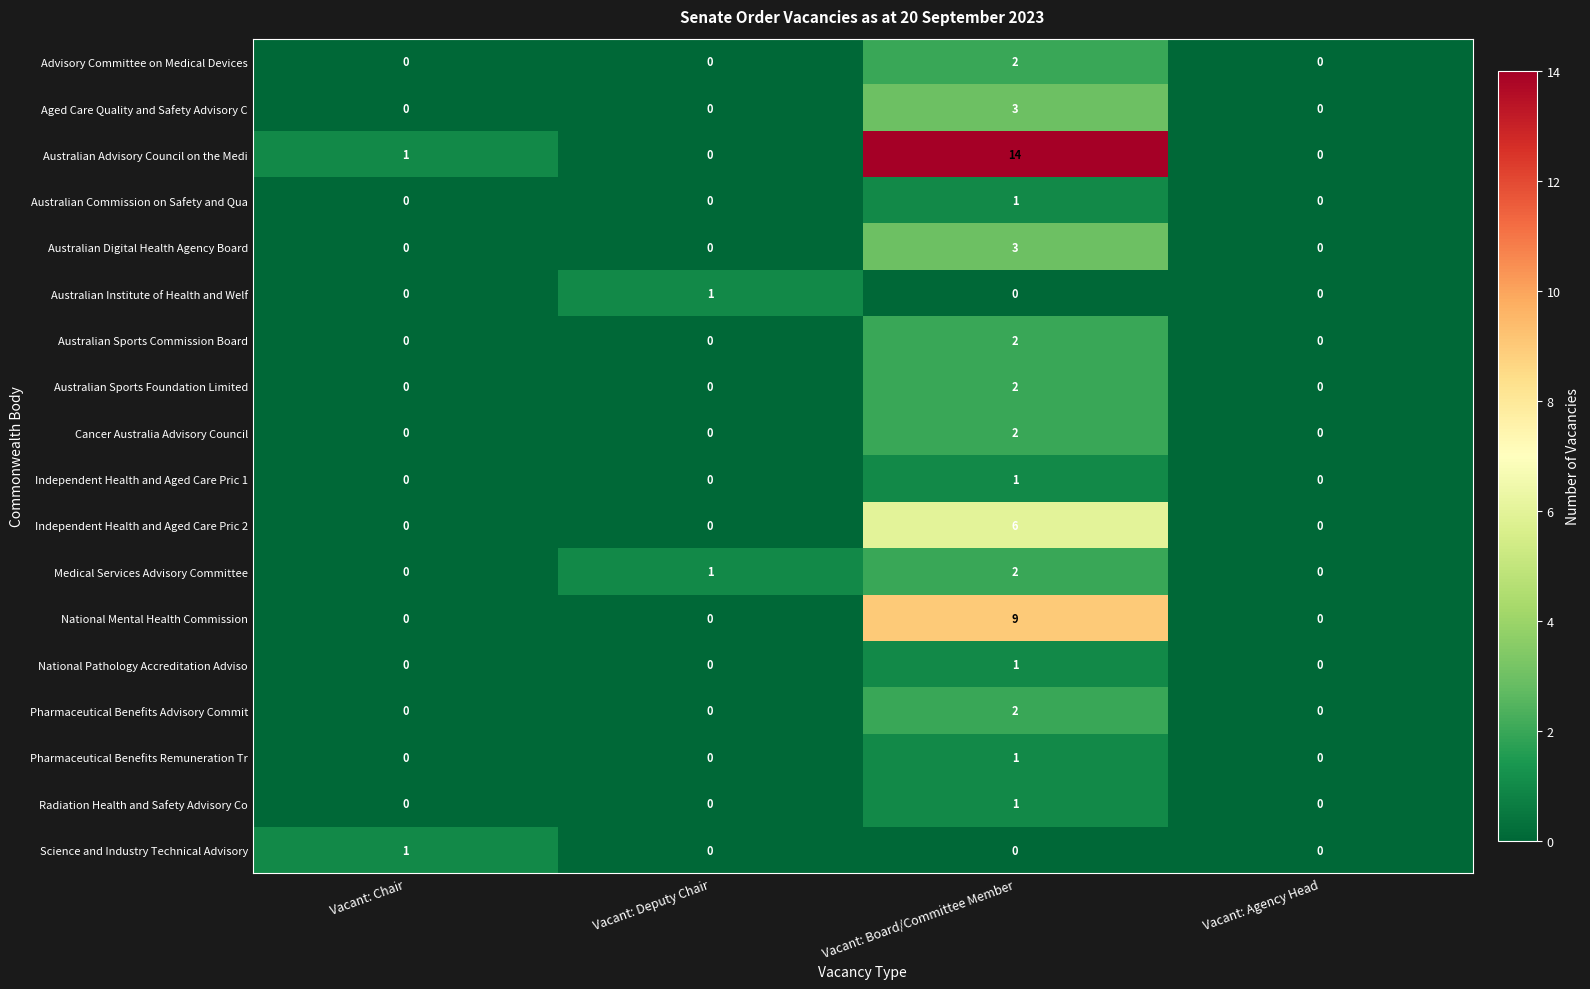

What is the total value across all series at Vacant: Chair?

2